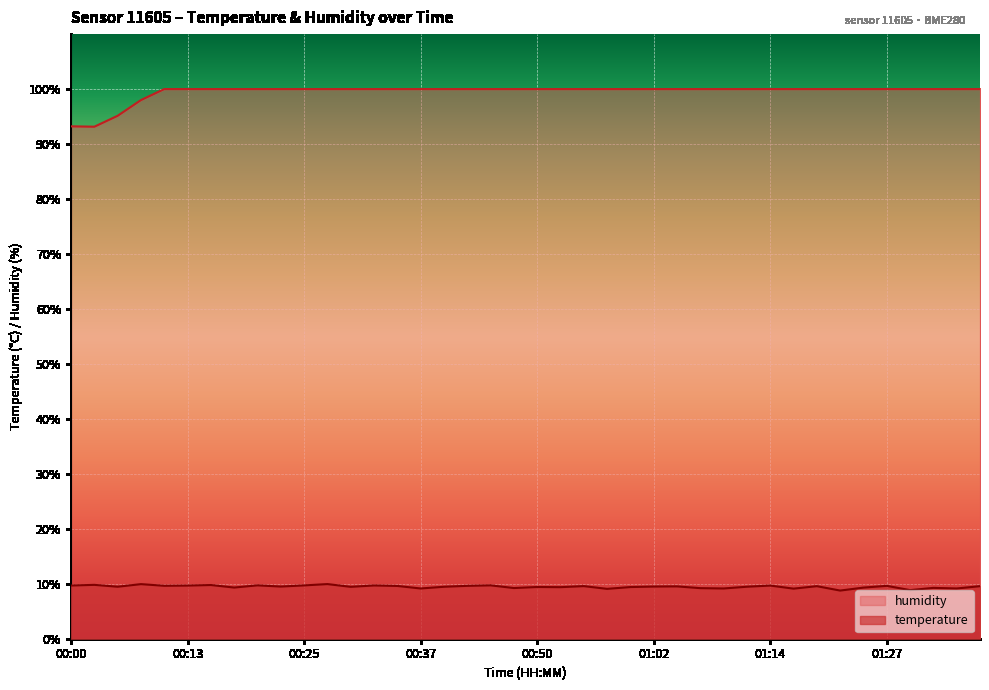

How many interior local valleys does the humidity series have?

1